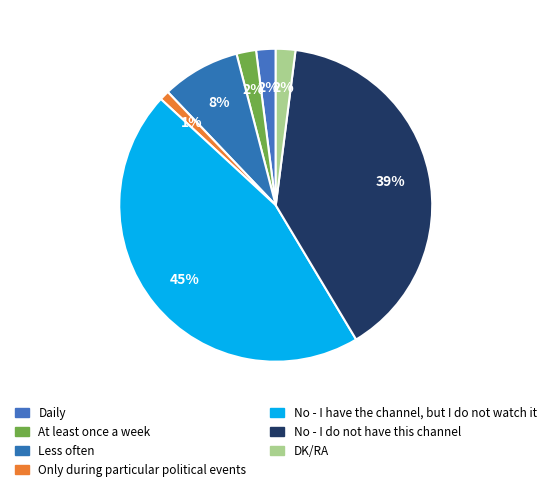

How many segments does this pie chart have?

7